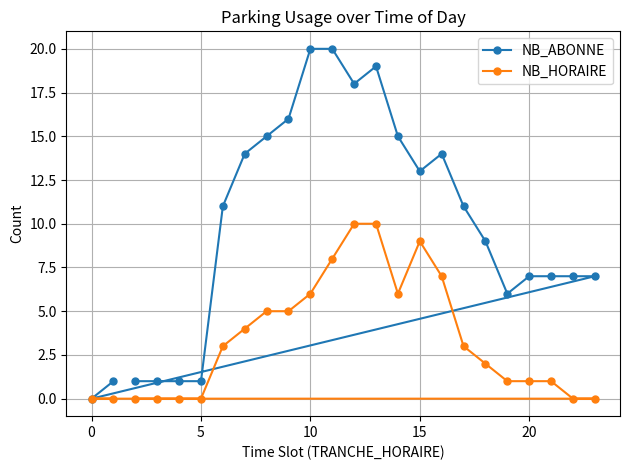

What is the difference between the maximum and second lowest values in the NB_ABONNE series?

19